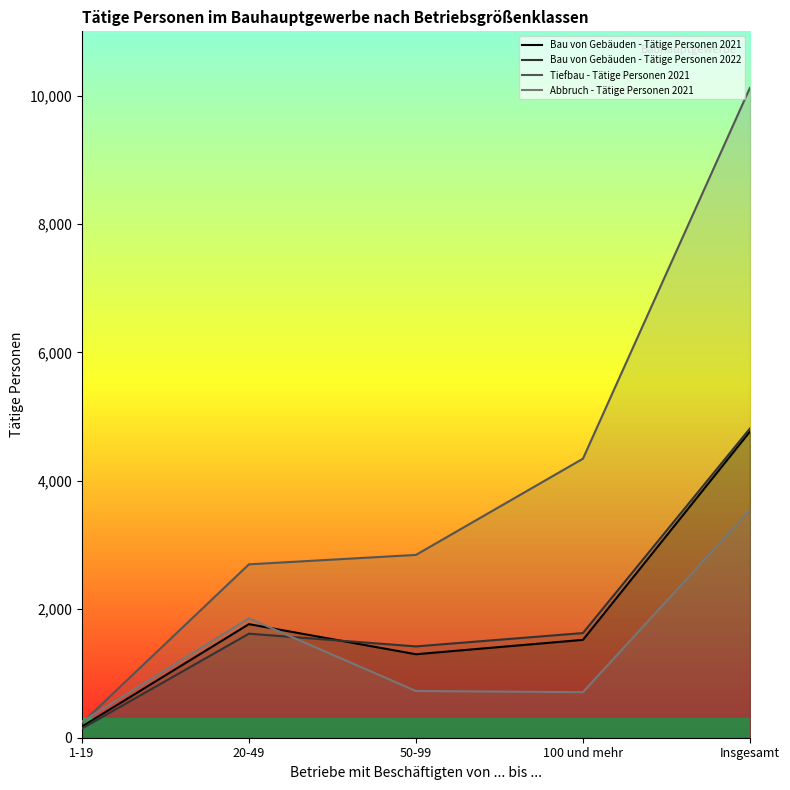

Does the chart have visible grid lines?

No